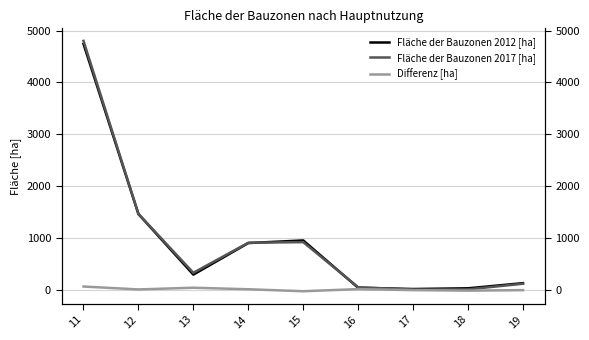

How many lines are shown in the chart?

3